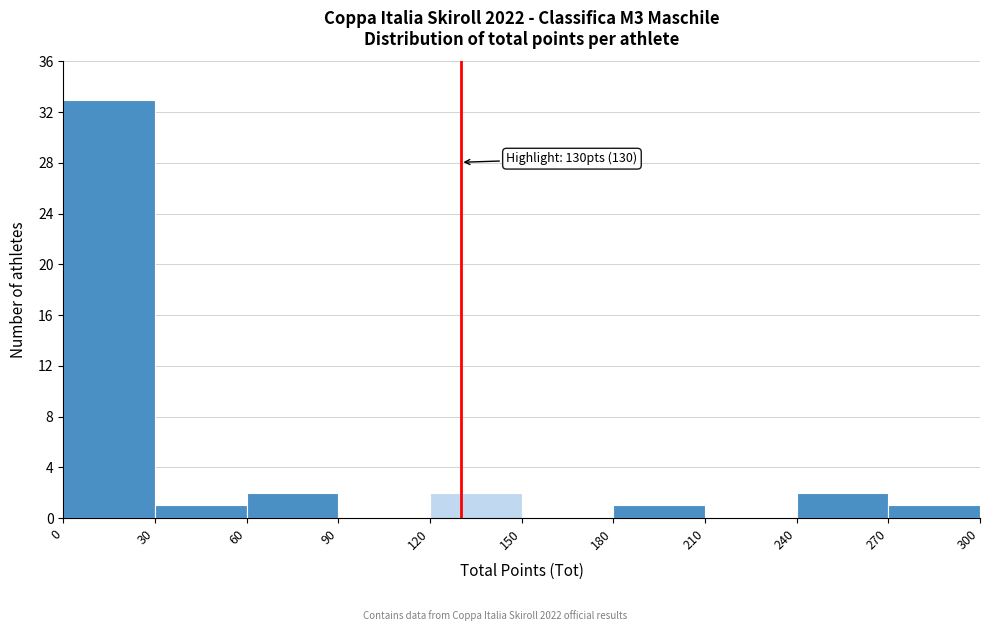

Which range on the x-axis has the tallest bar?

0 to 30